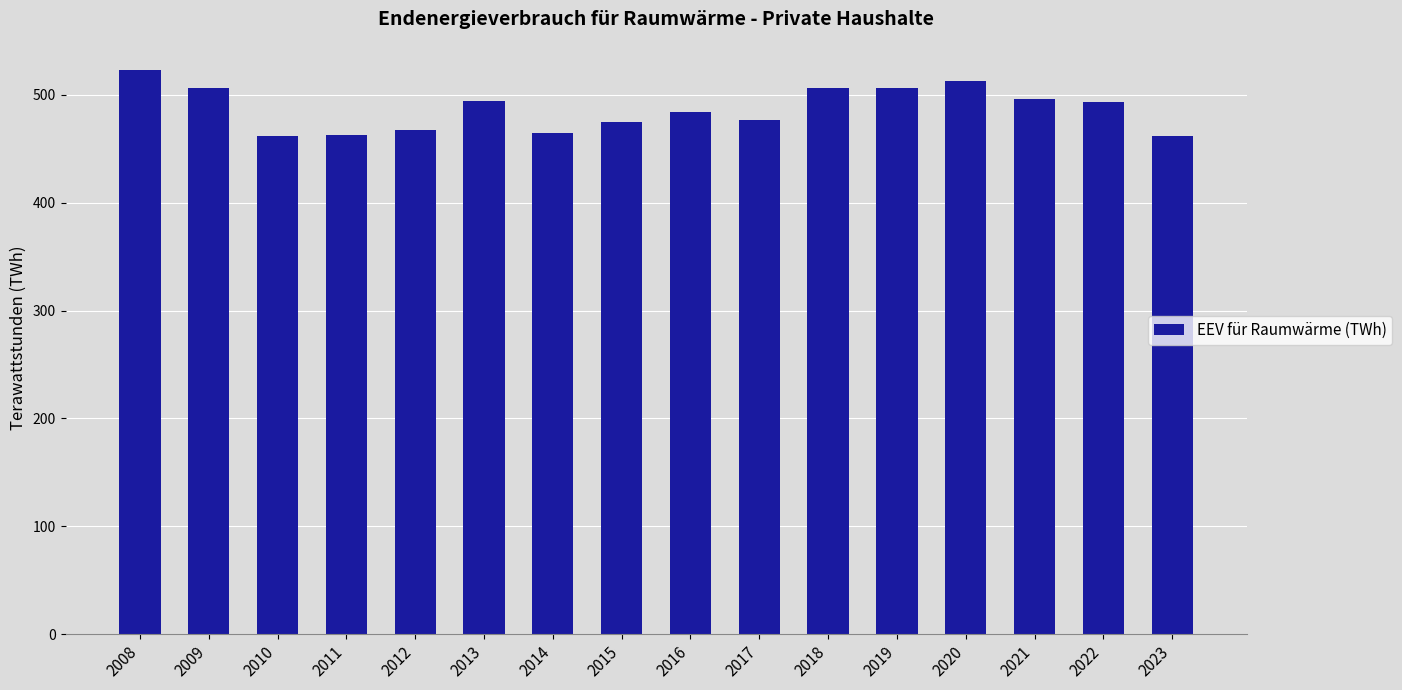

What is the change in value from 2013 to 2019?

+12.2